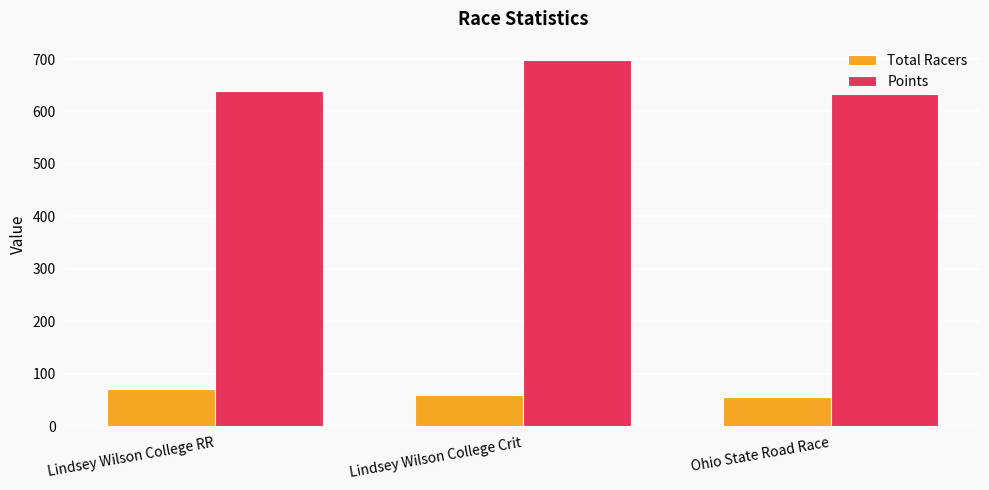

Reading left to right, what are all the values shown in this chart?

Total Racers: 71.0	59.0	55.0
Points: 639.7	698.2	632.4